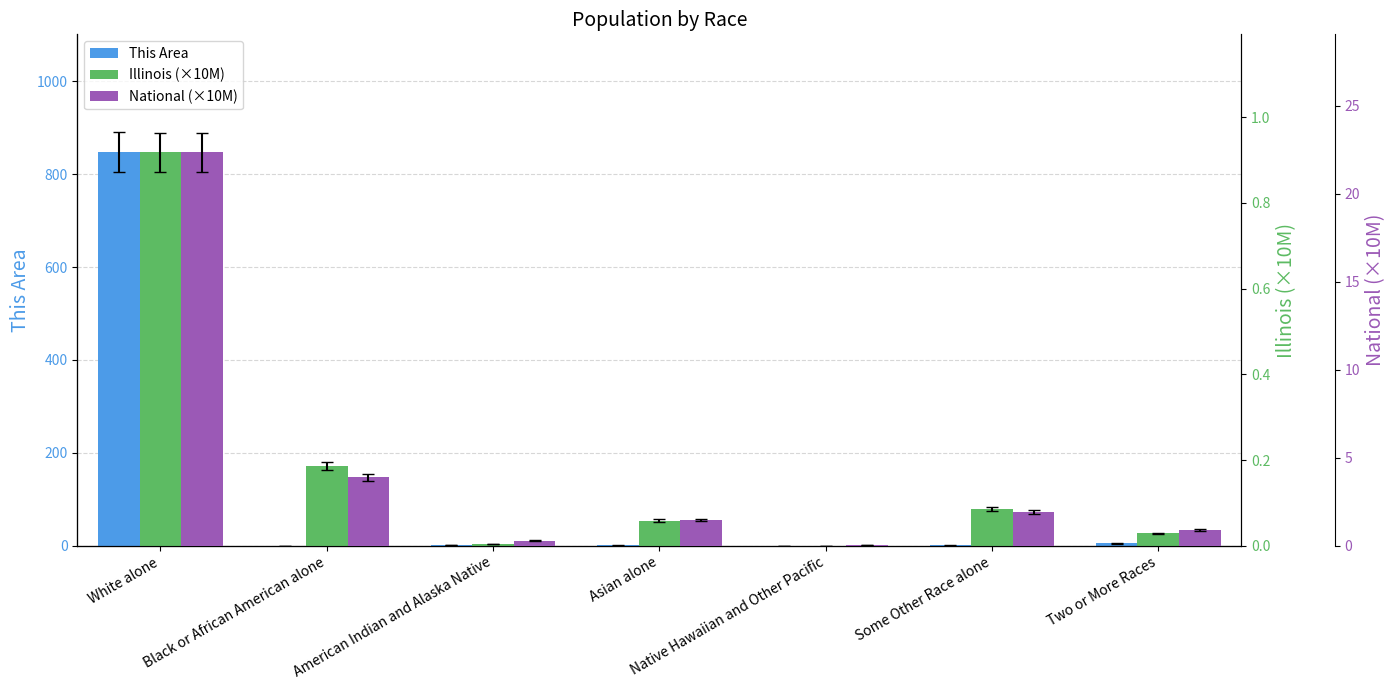

What is the sum of the This Area values at Native Hawaiian and Other Pacific and Some Other Race alone?

1.0